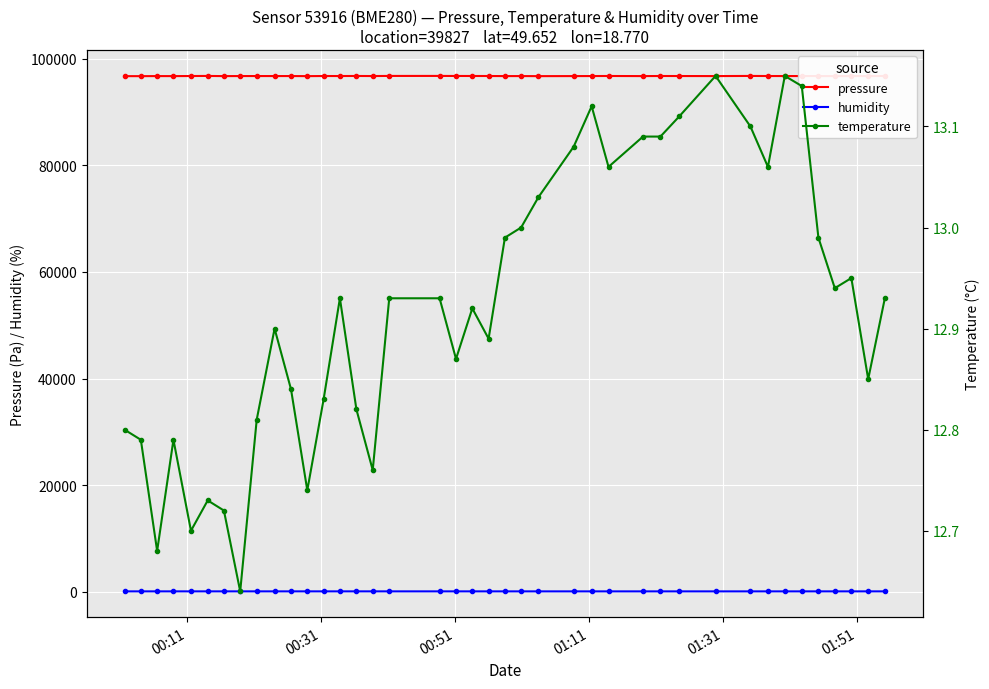

True or false: humidity and pressure intersect in this chart.

False